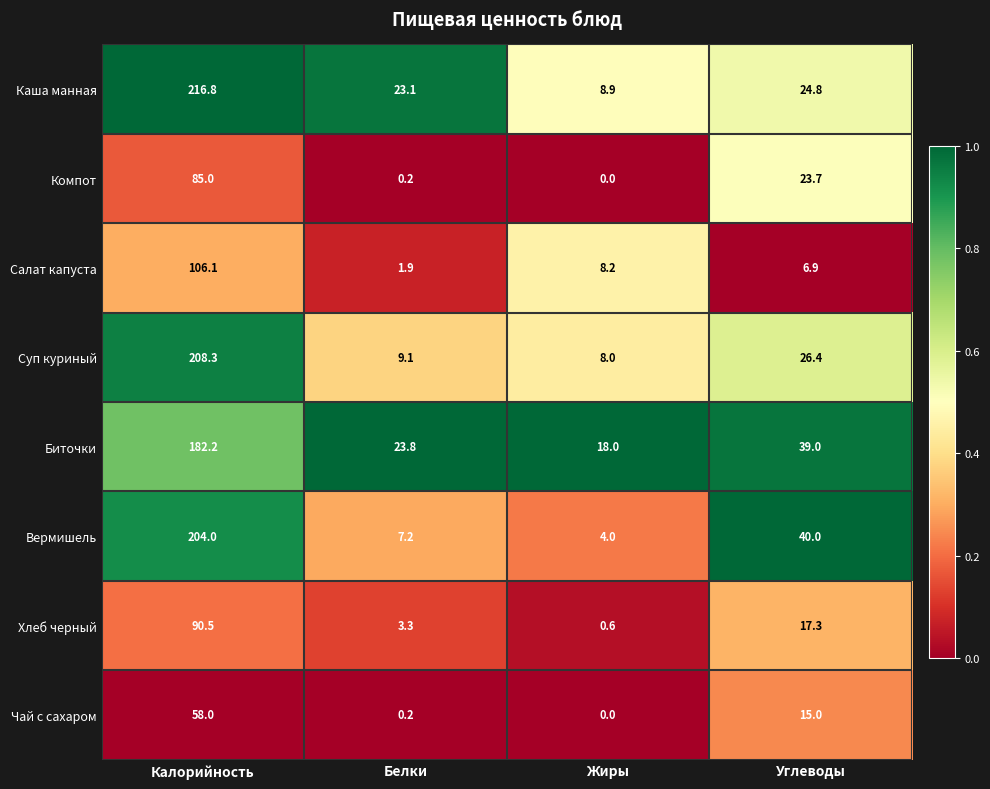

What is the difference between the maximum and minimum values in the Компот series?

85.0